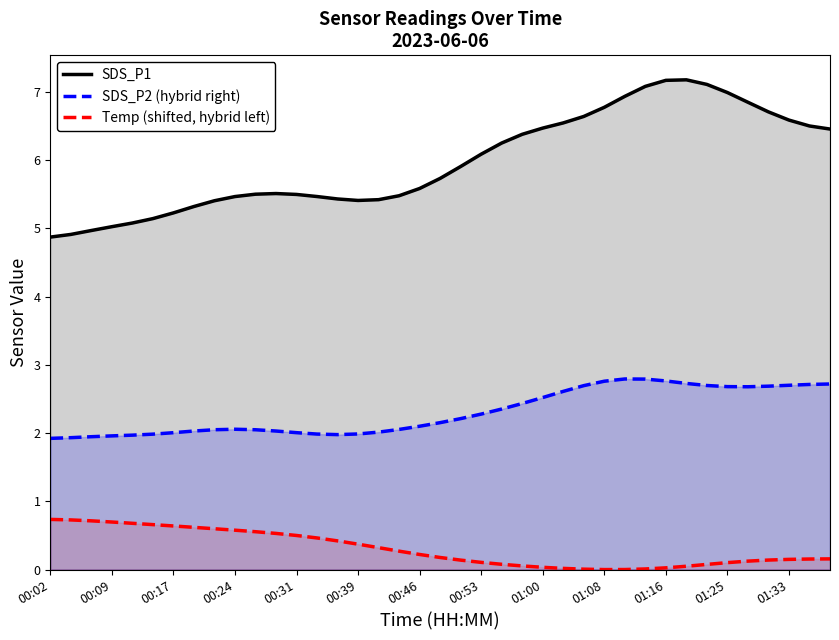

What is the label of the 8th point from the right?

31